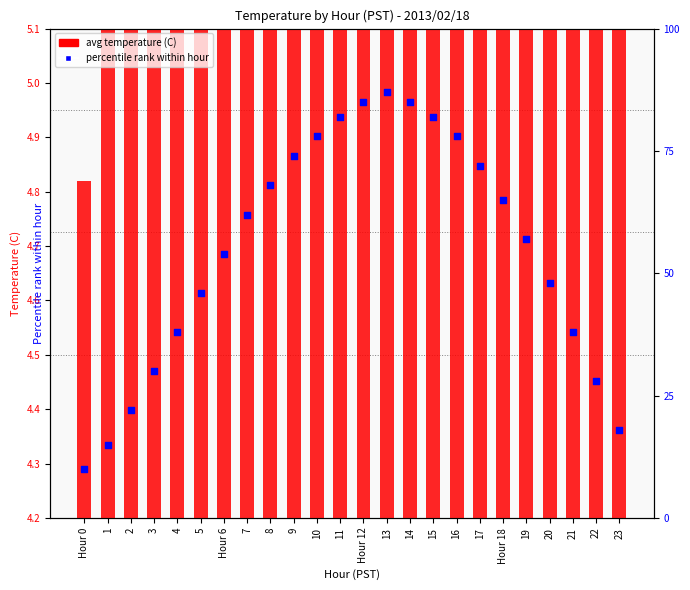

What is the change in value from 1 to 19?

+42